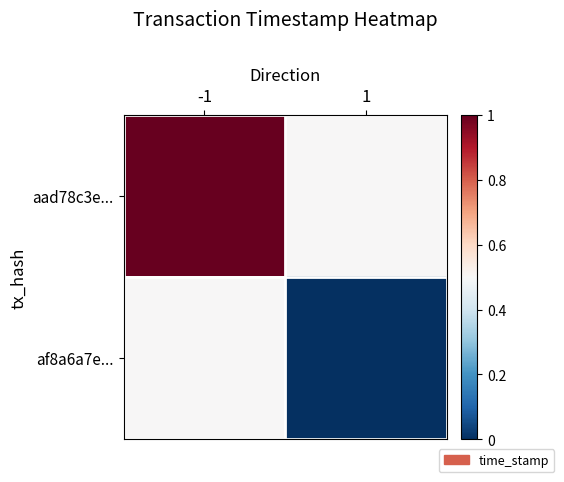

List the series in order of their overall mean, highest first.

aad78c3e..., af8a6a7e...